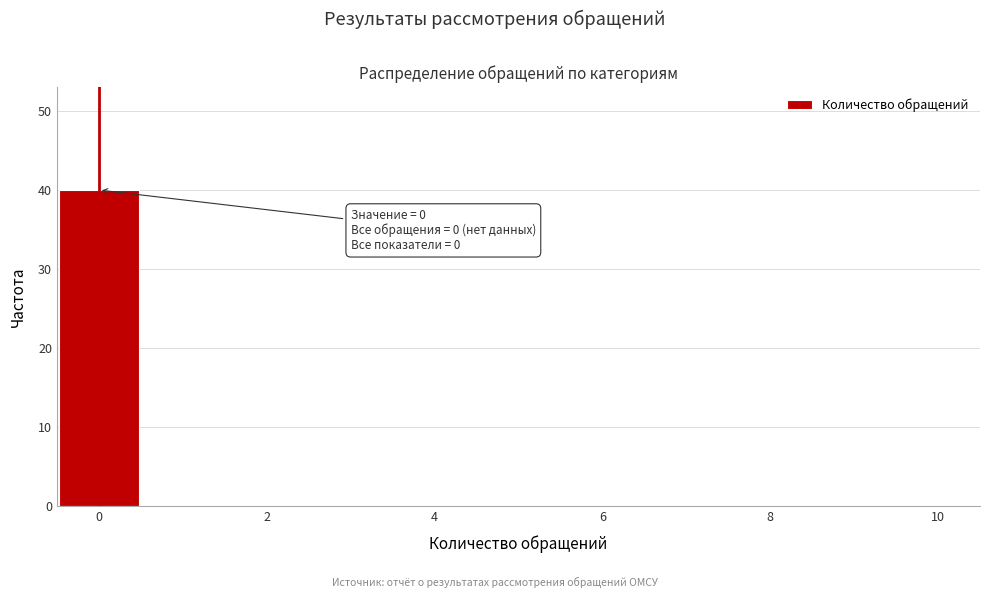

Over which range of the x-axis is the bar tallest?

-0.5 to 0.5